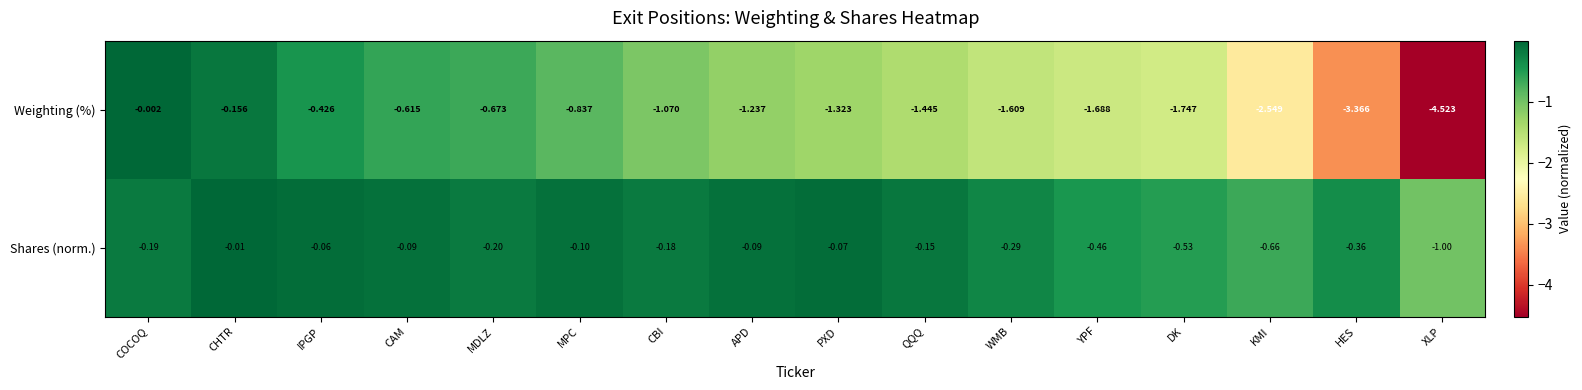

At which category is the sum across all series the highest?

CHTR